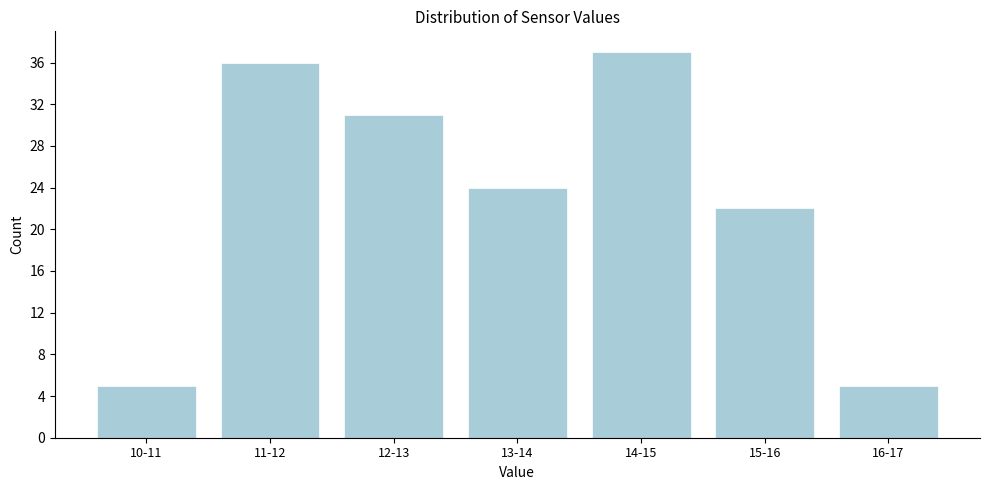

Reading left to right, what are all the values shown in this chart?

5	36	31	24	37	22	5